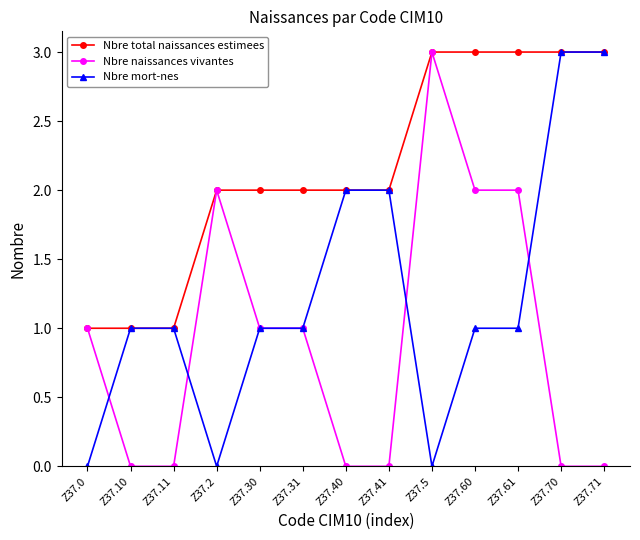

What is the greatest value displayed?

3